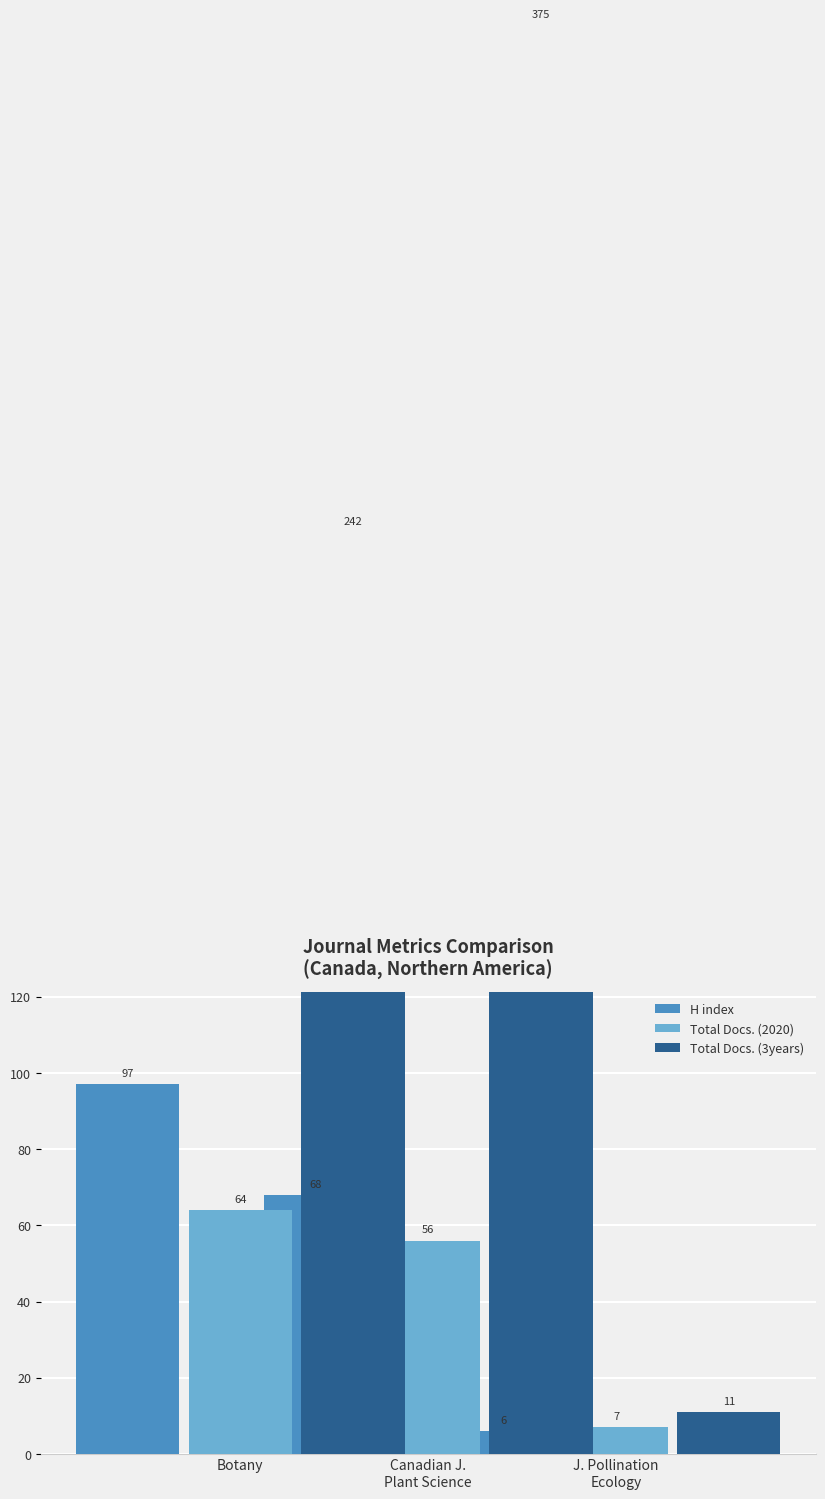

At which category is the sum across all series the highest?

Canadian J.
Plant Science